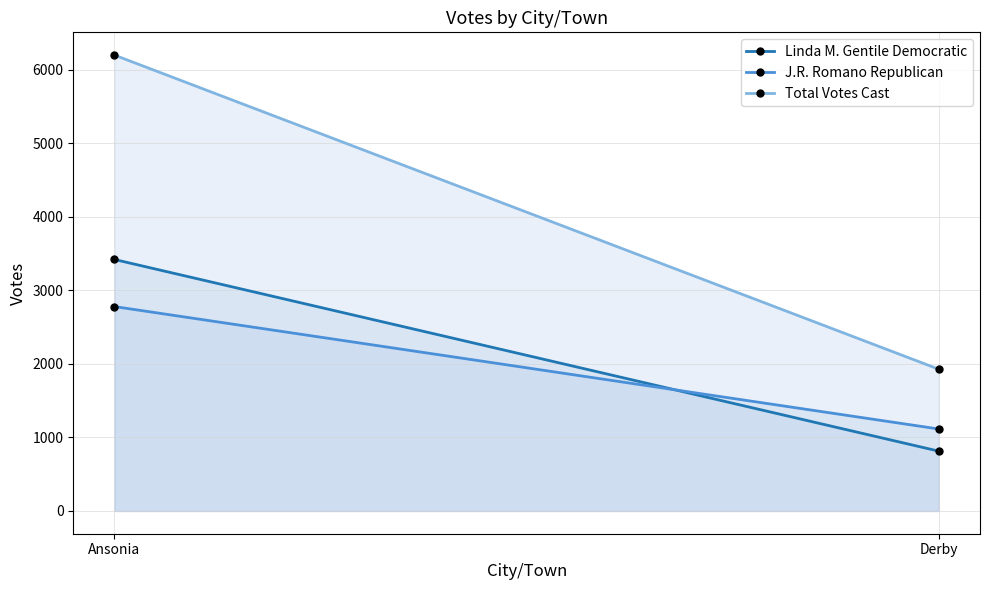

Which series changed the most between Ansonia and Derby?

Total Votes Cast